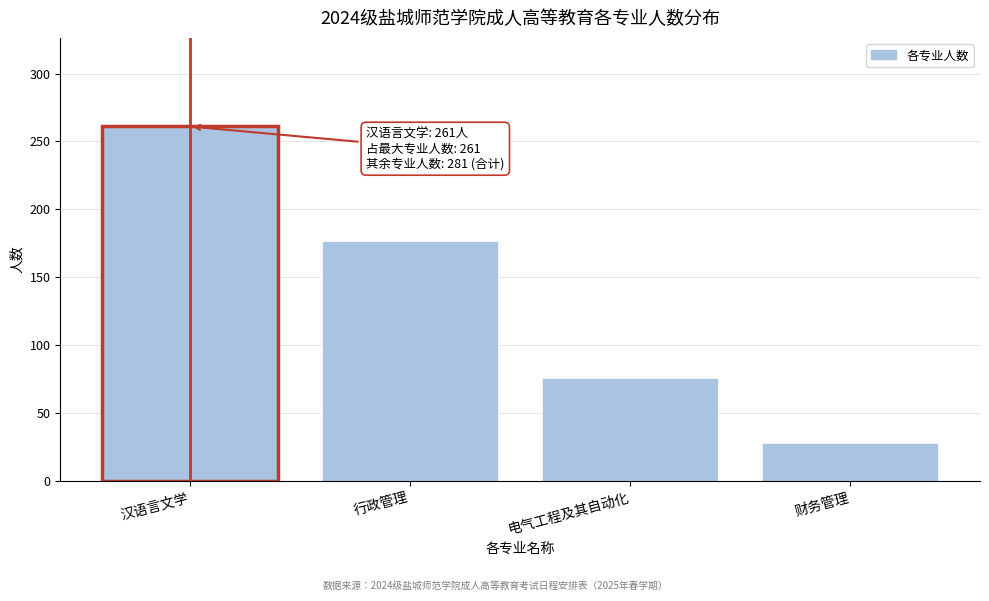

Reading left to right, what are all the values shown in this chart?

261	177	76	28